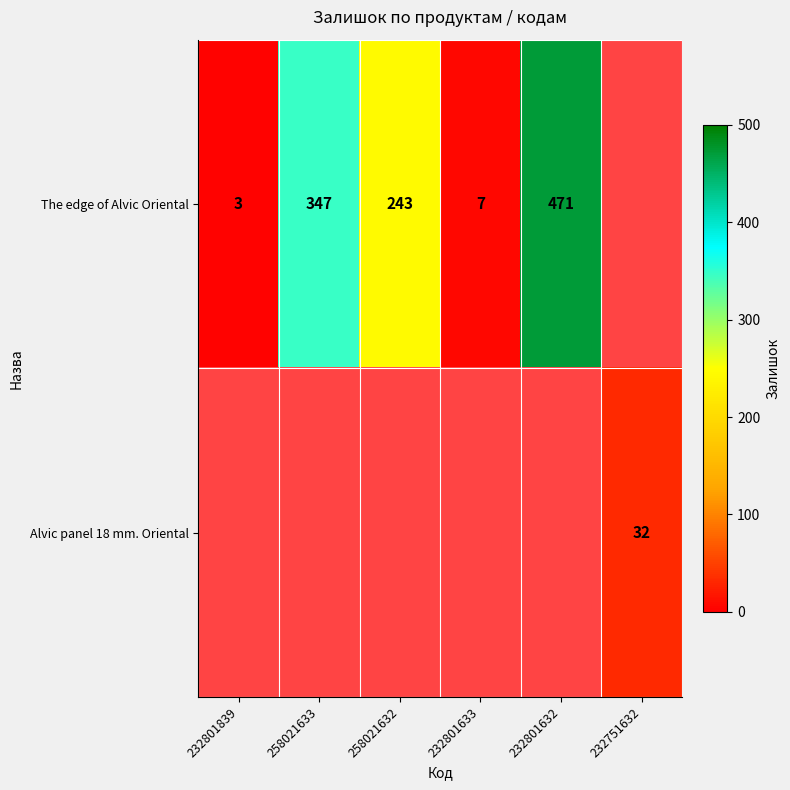

Is the value of Alvic panel 18 mm. Oriental at 232751632 greater than the value of The edge of Alvic Oriental at 232801633?

Yes